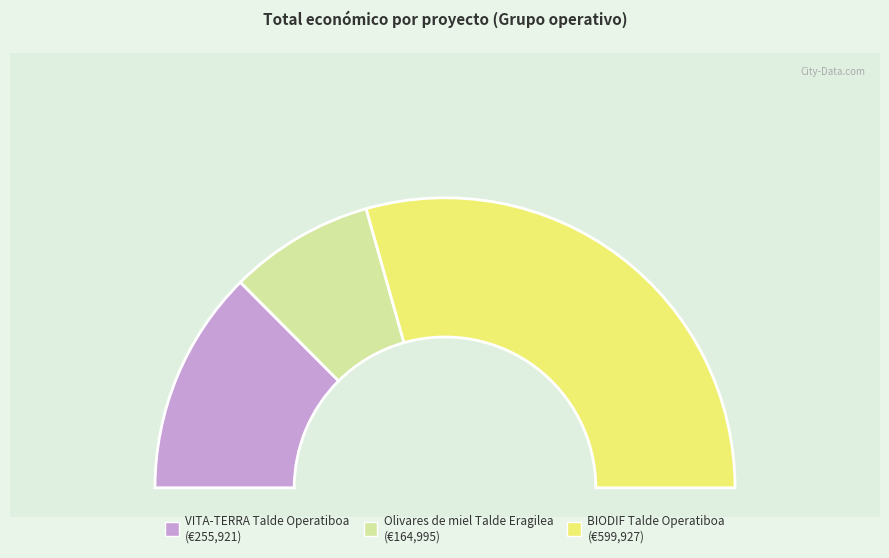

Count the number of slices in the pie.

3